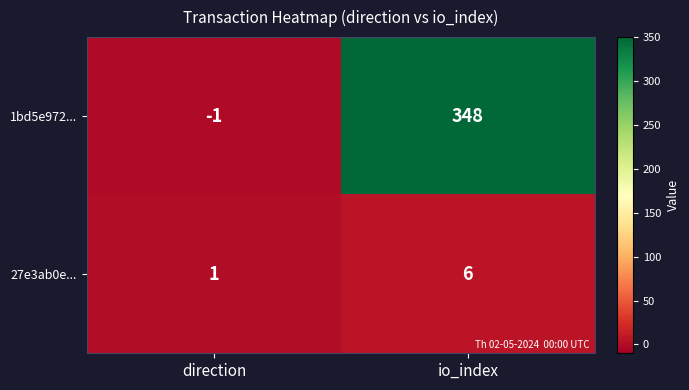

What is the difference between the highest and lowest values at io_index?

342